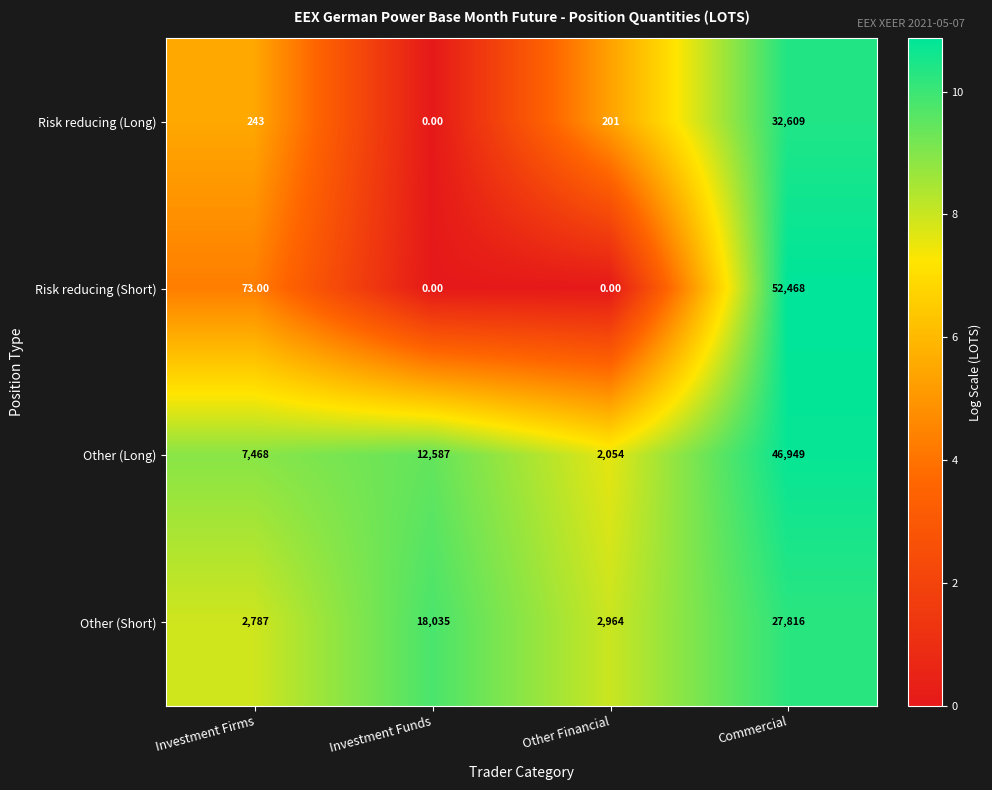

Which series has the largest total across all categories?

Other (Long)